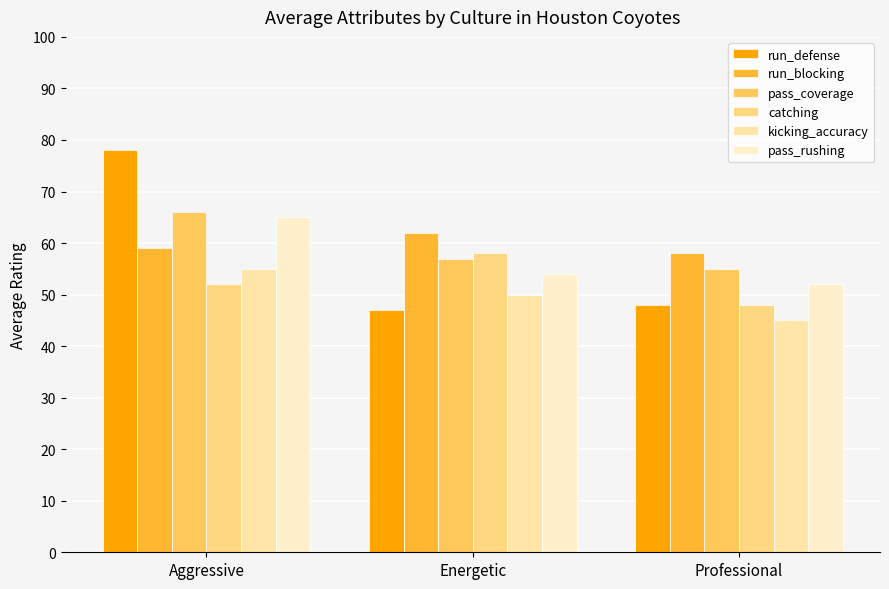

What is the difference between the pass_coverage values at Professional and Aggressive?

11